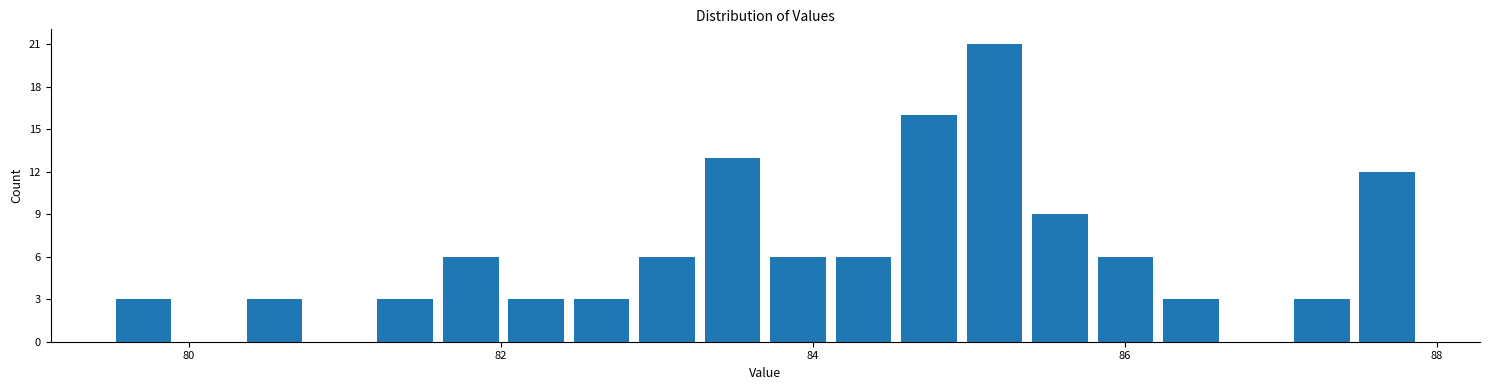

Around what value on the x-axis is the tallest bar? Give the approximate position of its centre, as read against the axis.

85.2